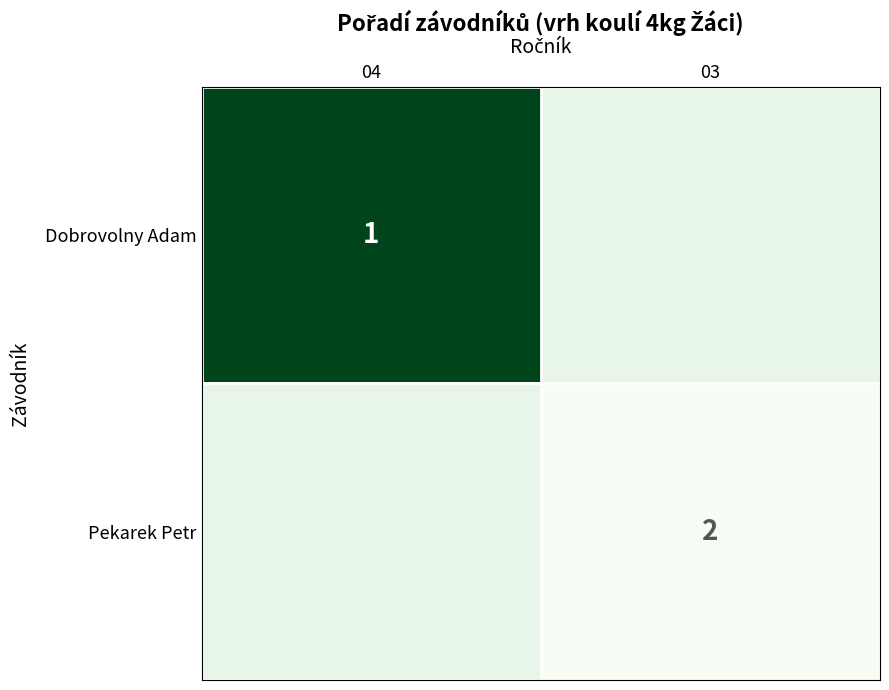

True or false: Pekarek Petr has a value of 2 at 03.

True